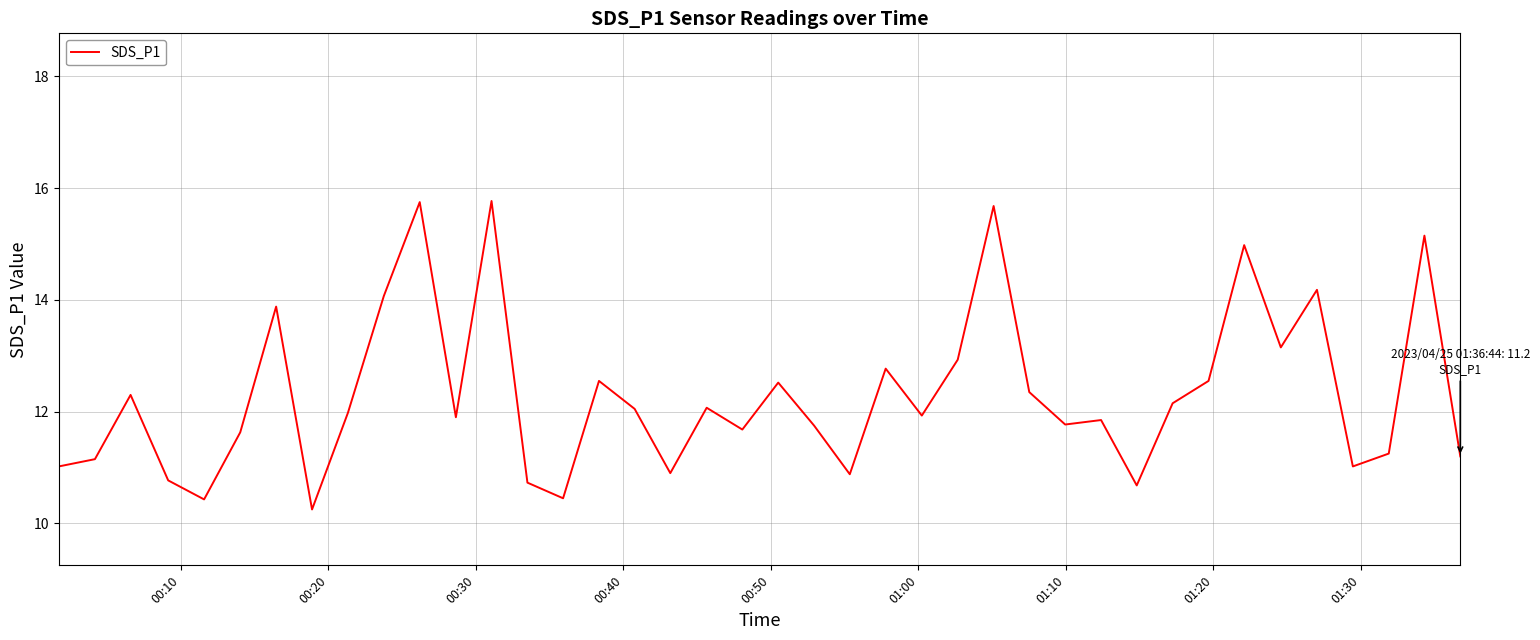

What is the maximum value shown in the chart?

15.8